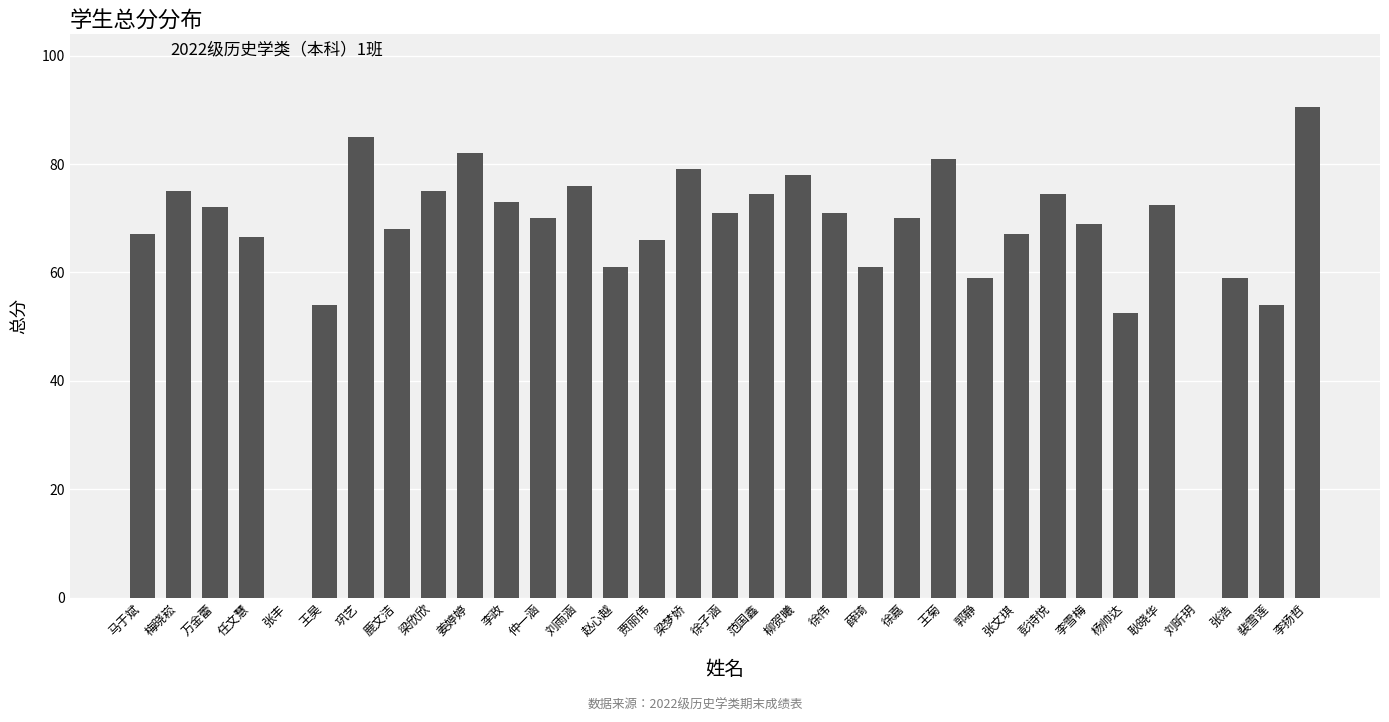

What is the approximate value at 赵心越?

61.0